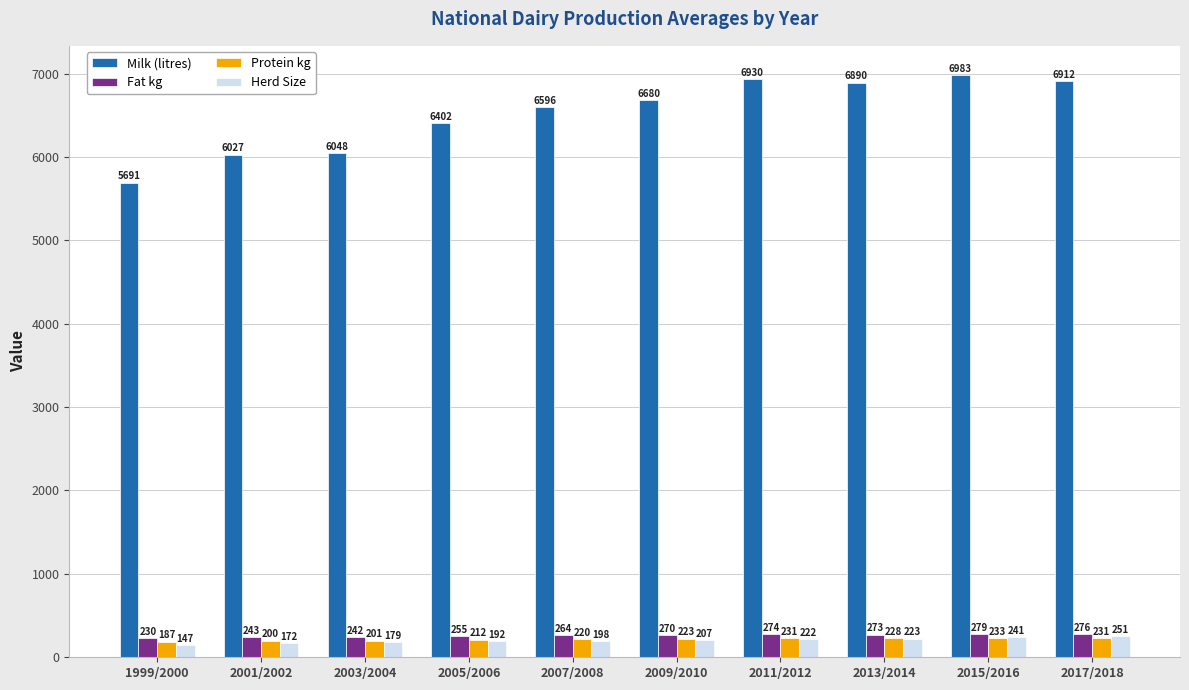

At which label is Fat kg closest to 254?

2005/2006